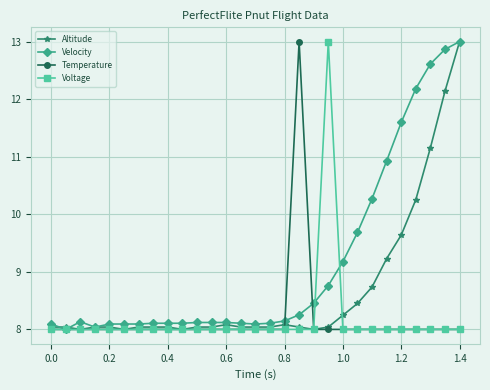

What is the minimum value shown in the chart?

8.0